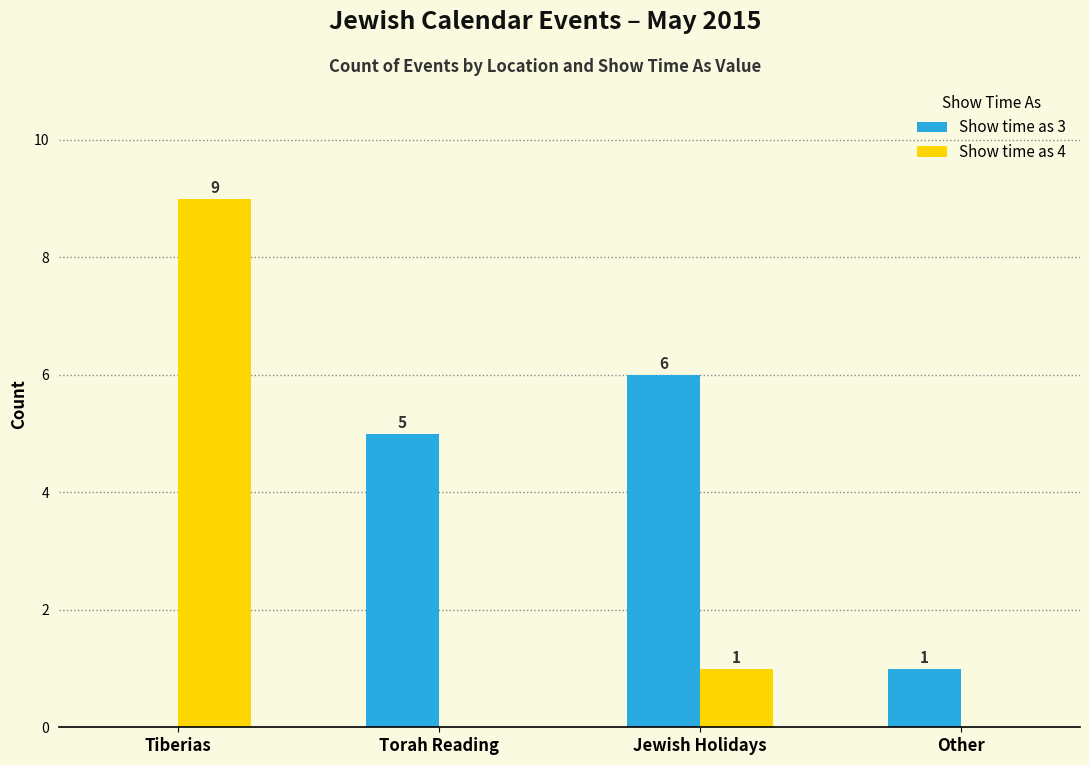

Is the value of Show time as 3 at Other greater than the value of Show time as 4 at Torah Reading?

Yes